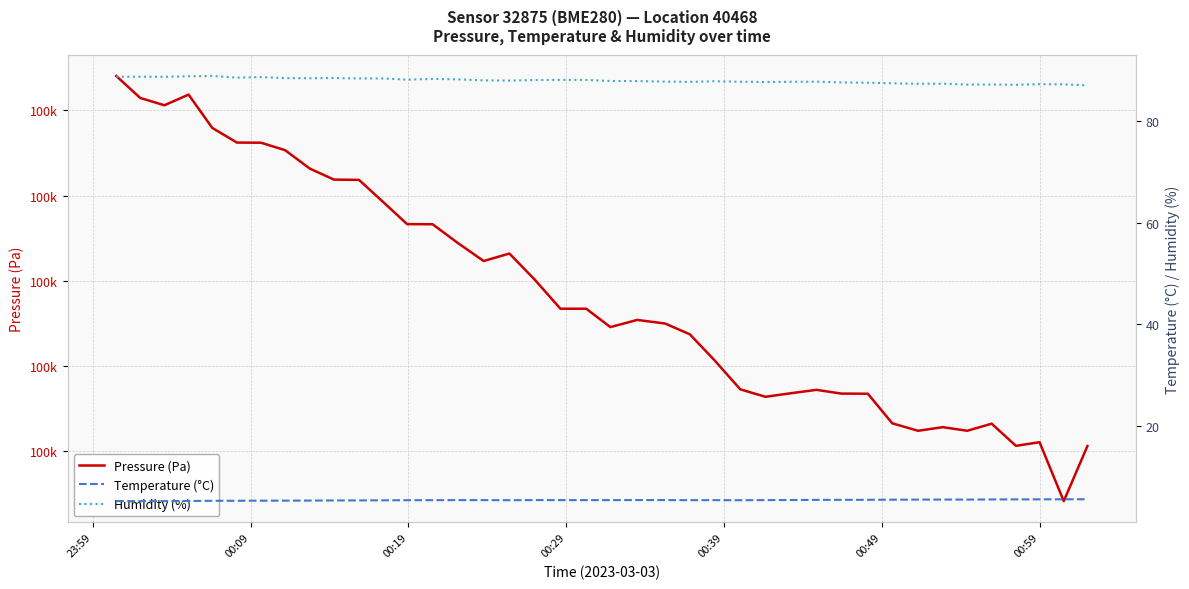

Does the chart display data point markers on the line(s)?

No